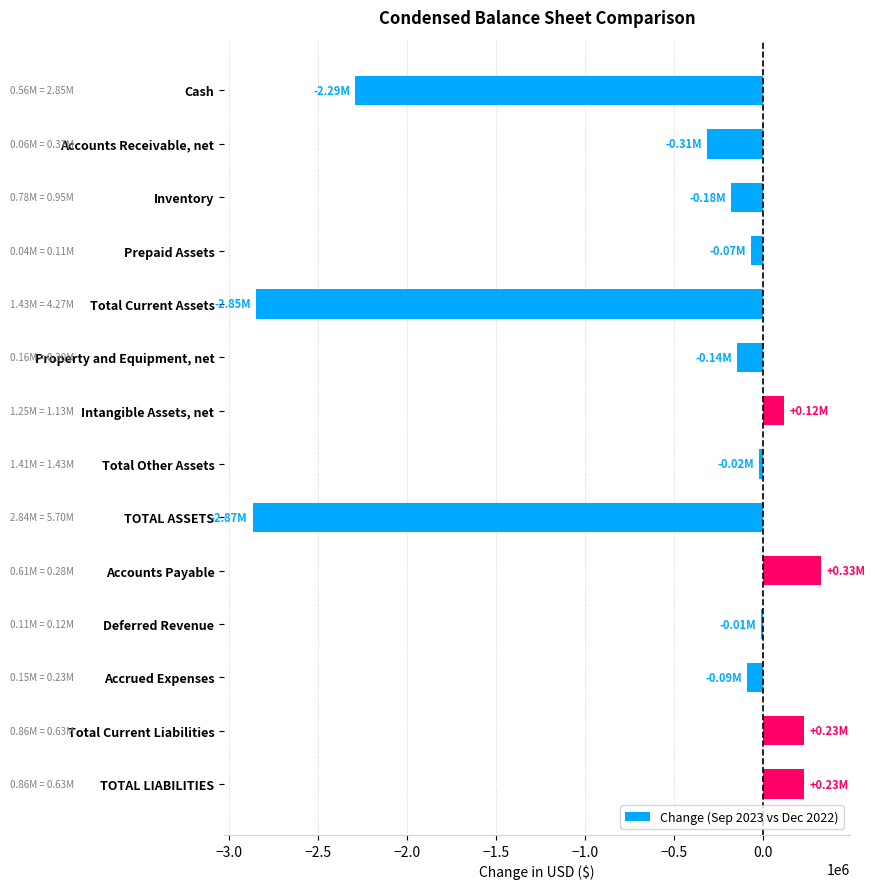

Does the chart contain stacked bars?

No